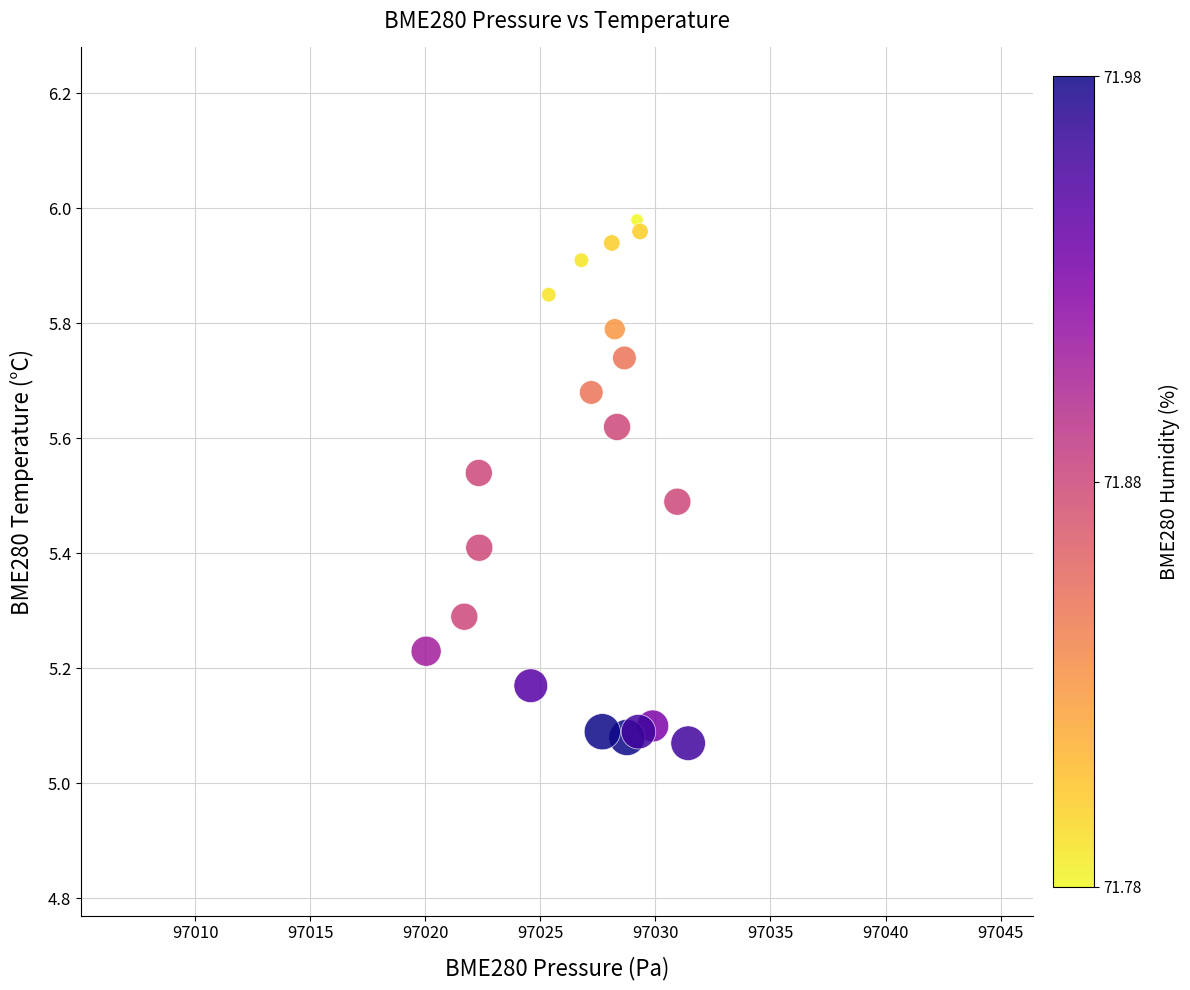

What is the range of X values (max minus min)?

11.4